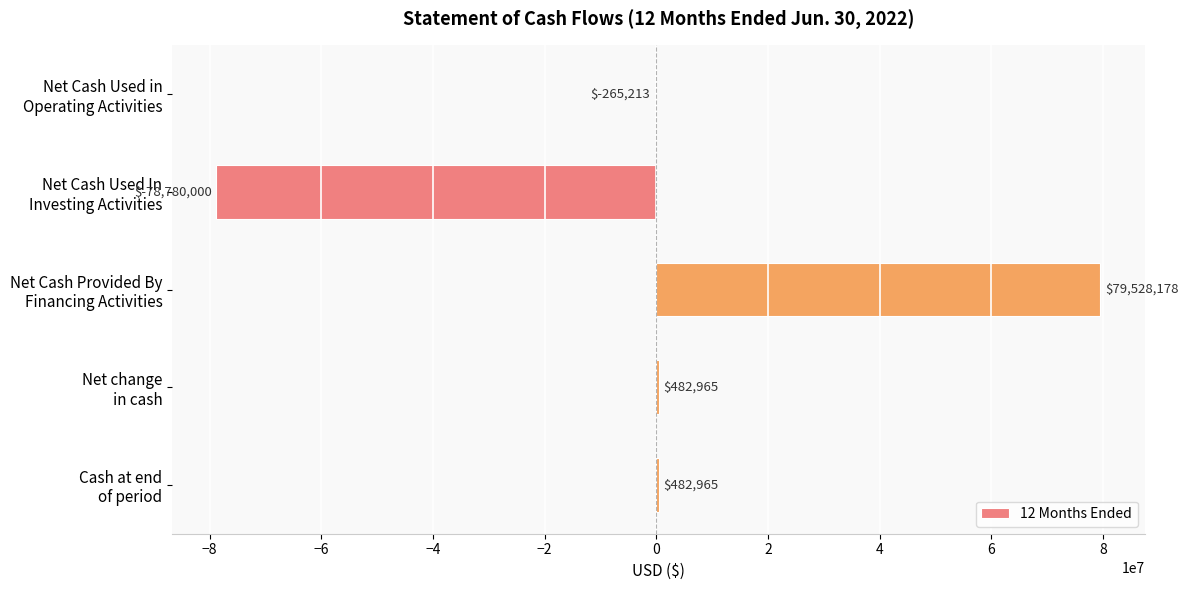

What is the sum of all values?

1448895